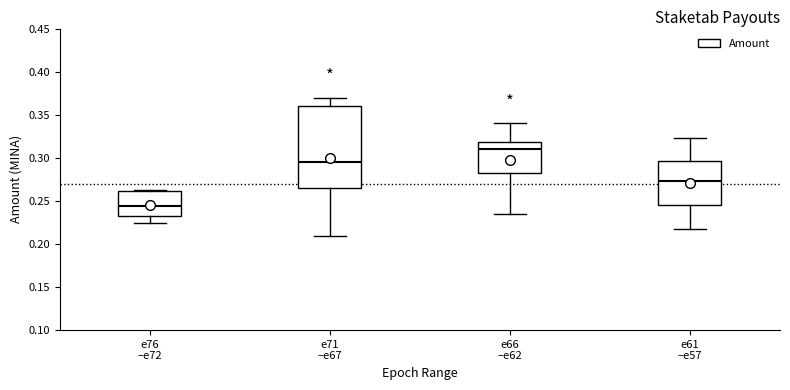

Where does the median line of the box for e76 –e72 sit on the y-axis? The values are not printed on the chart, so give them approximately, as read against the axis.

0.245